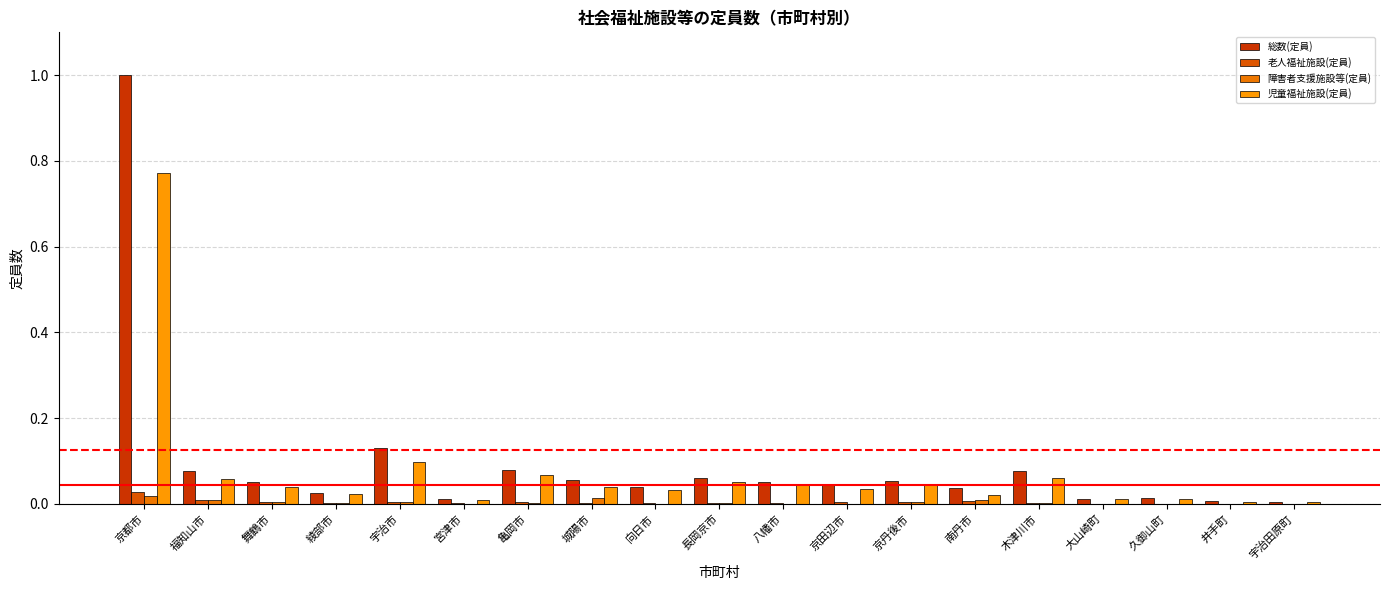

Are the bars horizontal?

No